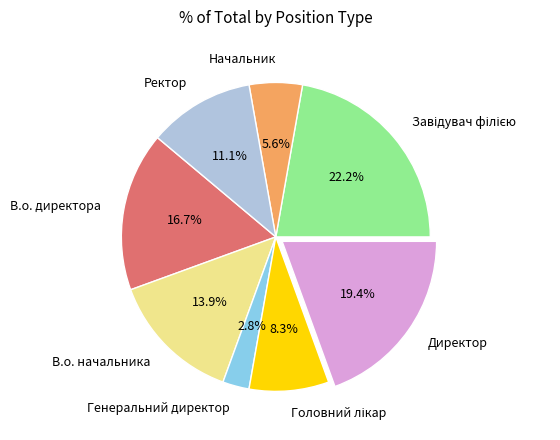

Is the sum of Начальник and Генеральний директор greater than half?

No